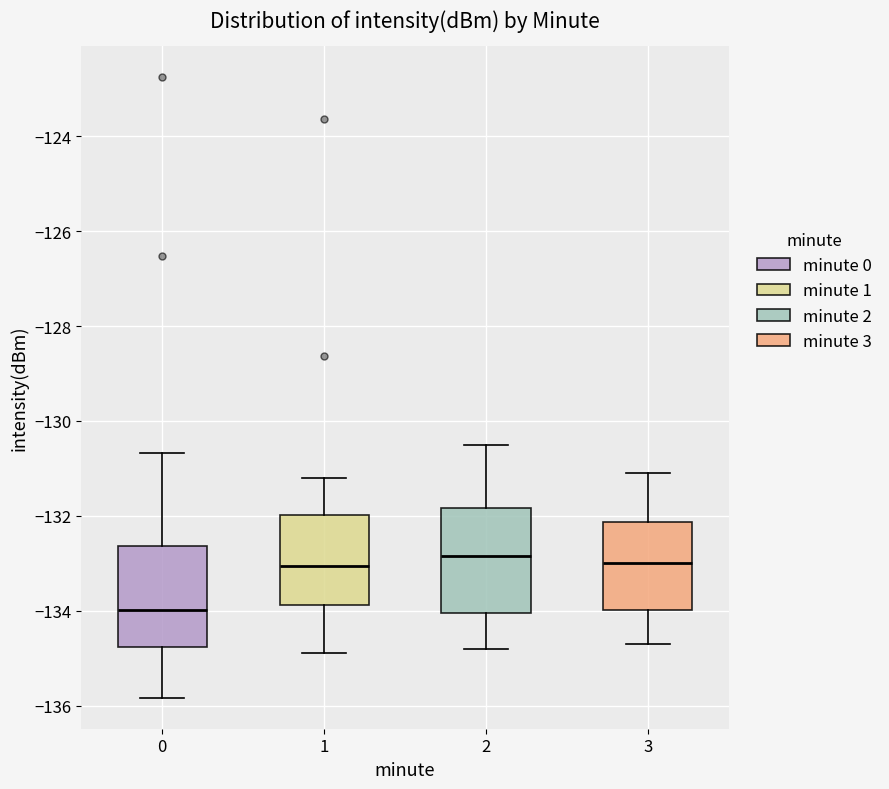

Where does the lower whisker of the box at x = 1 end on the y-axis? The values are not printed on the chart, so give them approximately, as read against the axis.

-134.8